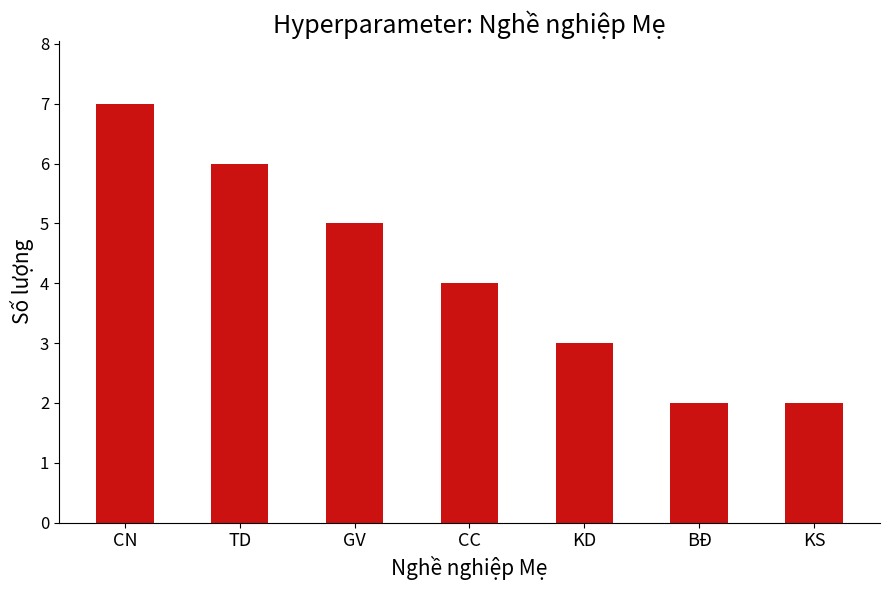

Which has a higher value, TD or KS?

TD